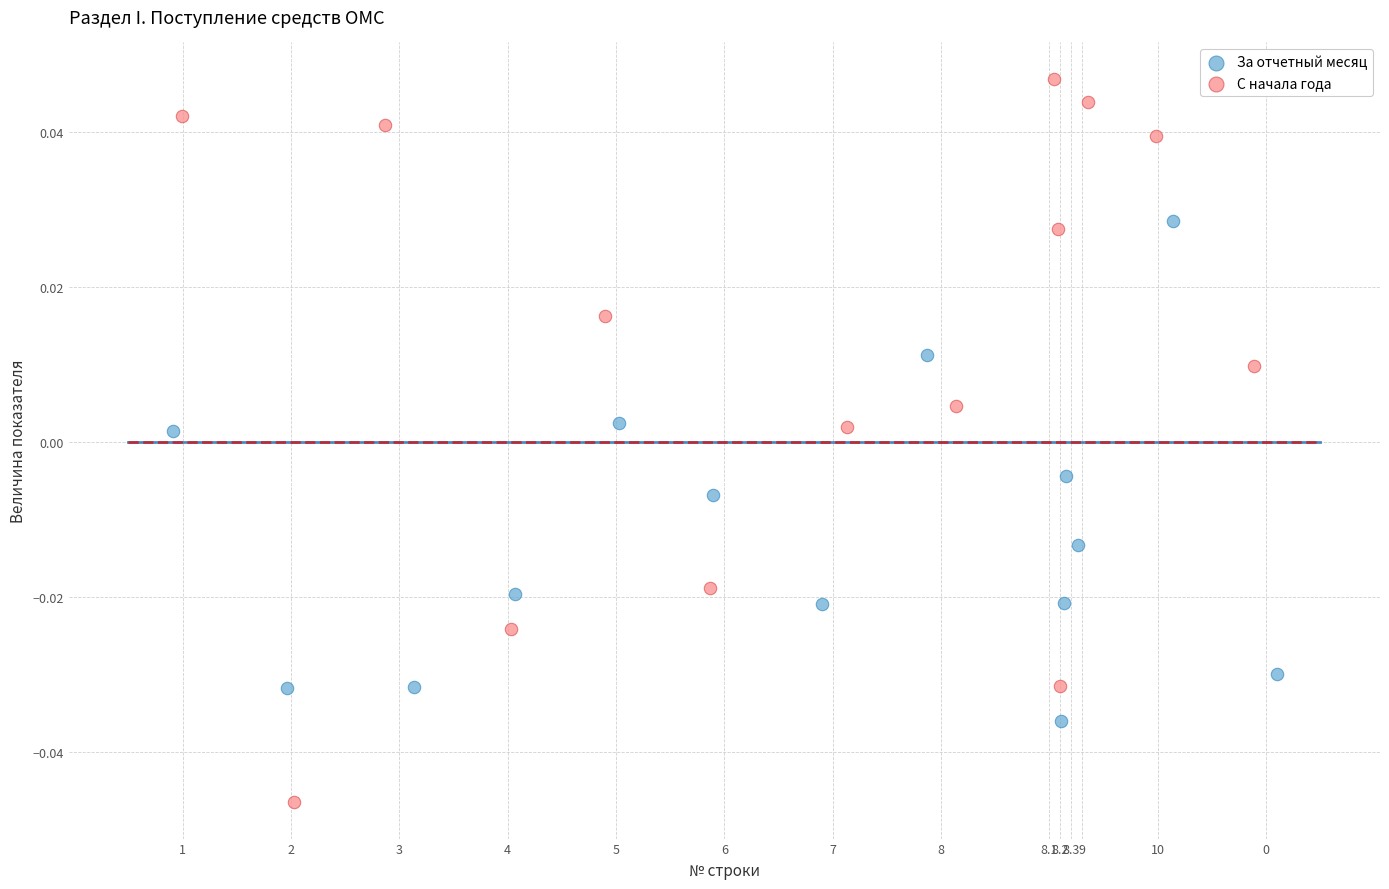

Which series has the largest Y range (max minus min)?

С начала года